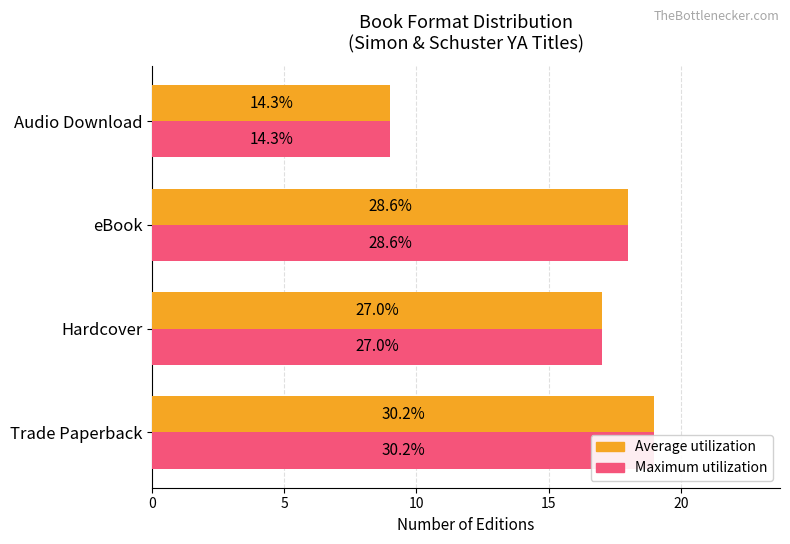

What is the average value of the Average count series?

16